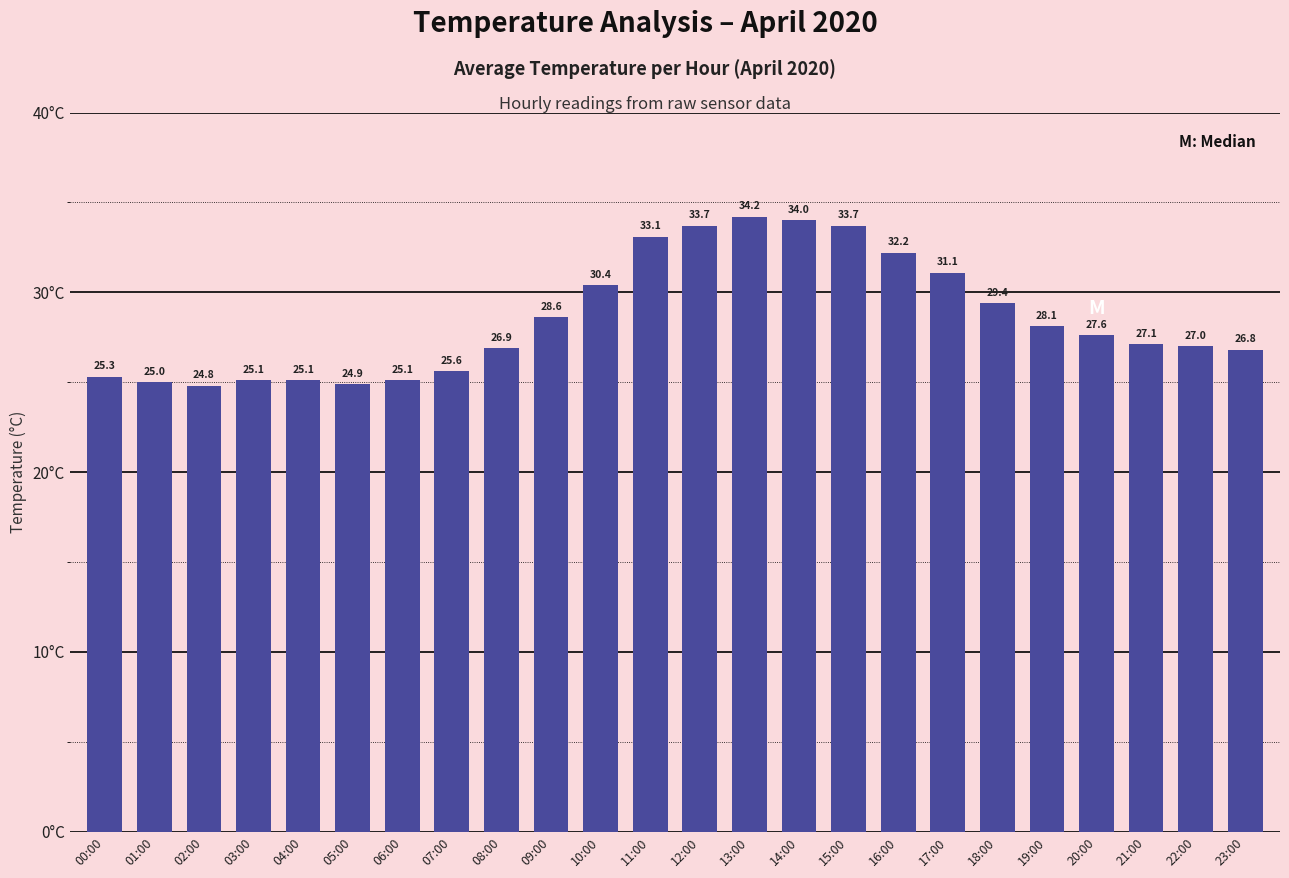

What is the sum of the values at 18:00 and 14:00?

63.4